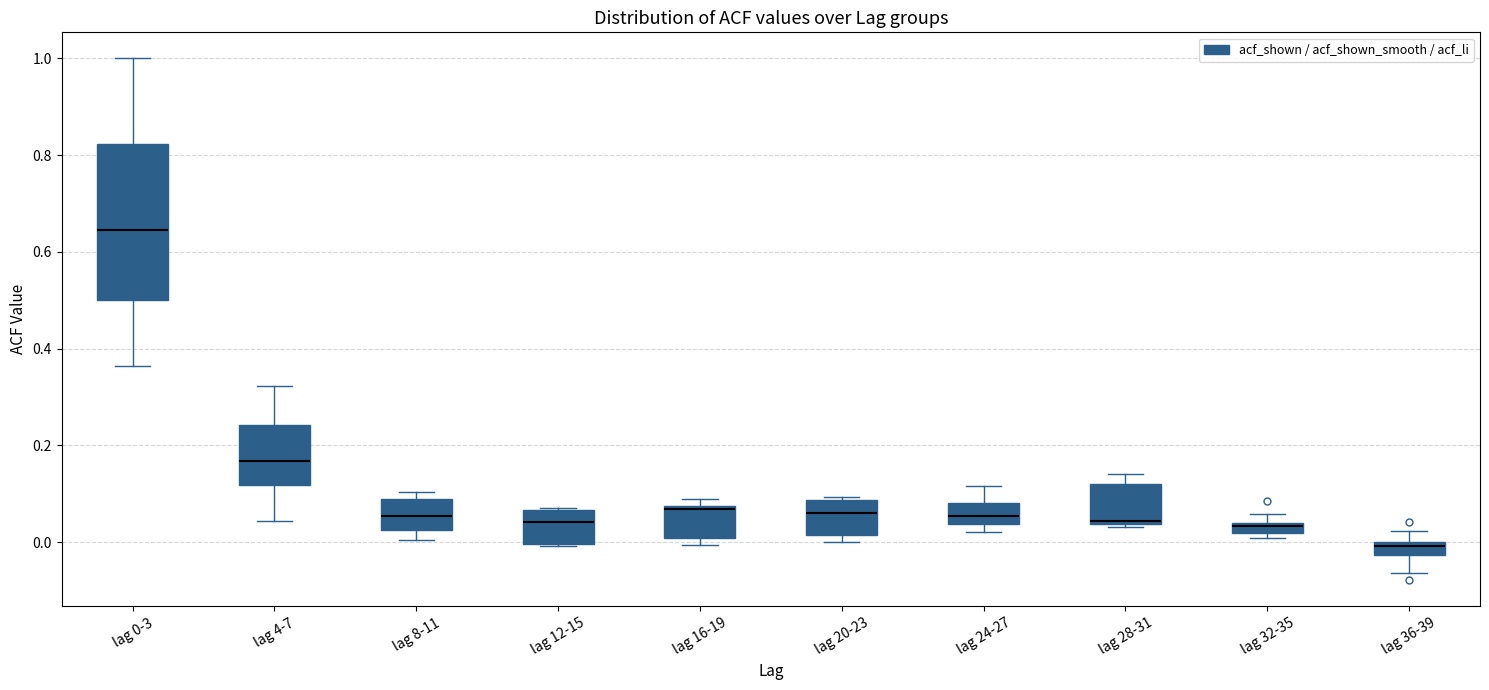

Where does the median line of the box for lag 0-3 sit on the y-axis? The values are not printed on the chart, so give them approximately, as read against the axis.

0.64